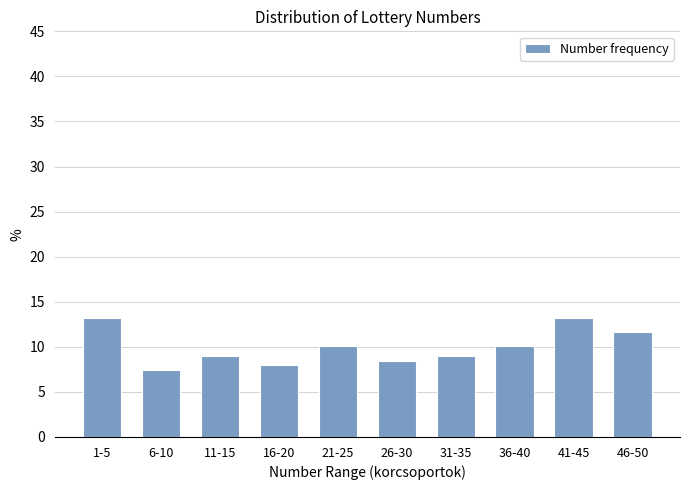

Reading left to right, transcribe all the data shown in this chart.

13.2	7.4	9.0	7.9	10.1	8.5	9.0	10.1	13.2	11.6